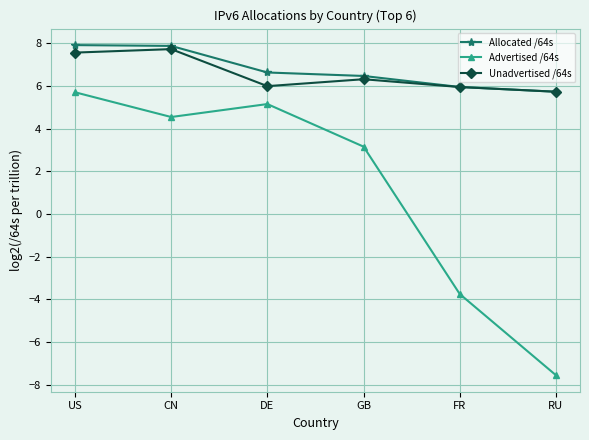

Where is Advertised /64s nearest to the value 0?

GB